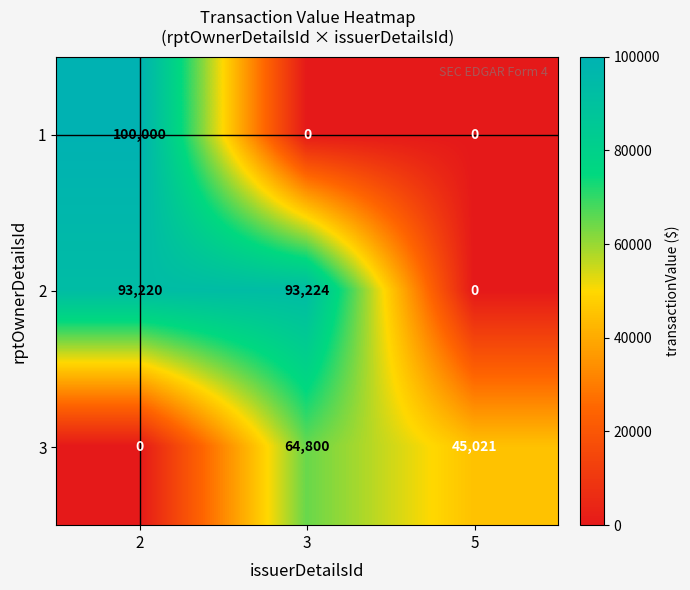

What is the highest value of the 1 series?

100000